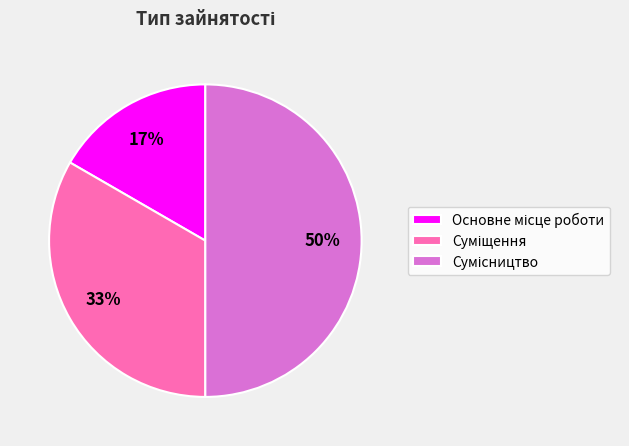

To the nearest percent, what is the difference between the largest and smallest slice percentages?

33%